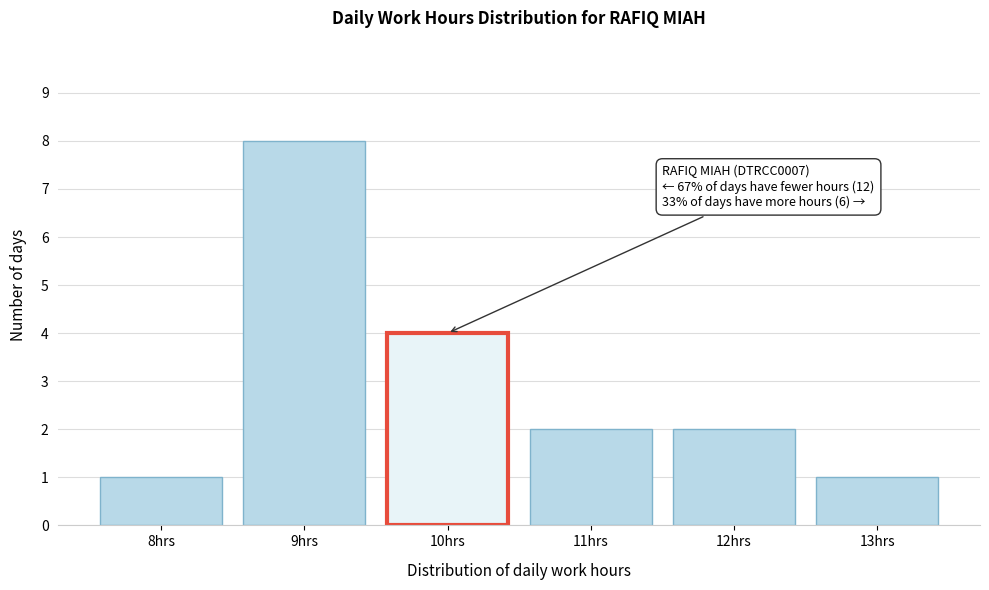

Reading right to left, extract all data points from this chart.

13hrs=1	12hrs=2	11hrs=2	10hrs=4	9hrs=8	8hrs=1